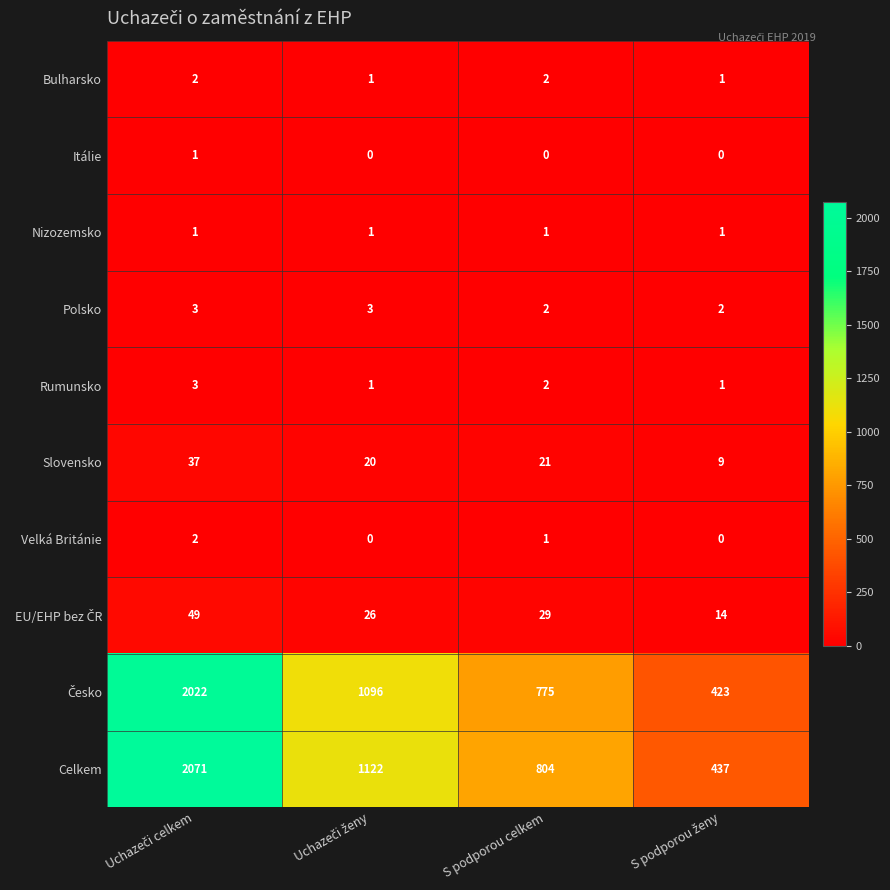

What is the approximate value of Slovensko at S podporou celkem, to the nearest 10?

20